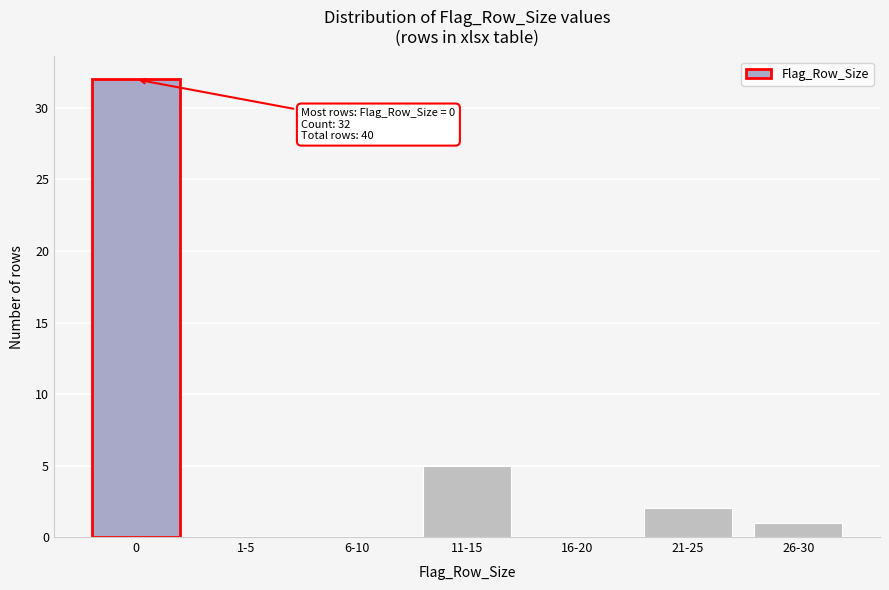

Reading left to right, what are all the values shown in this chart?

0=32	1-5=0	6-10=0	11-15=5	16-20=0	21-25=2	26-30=1